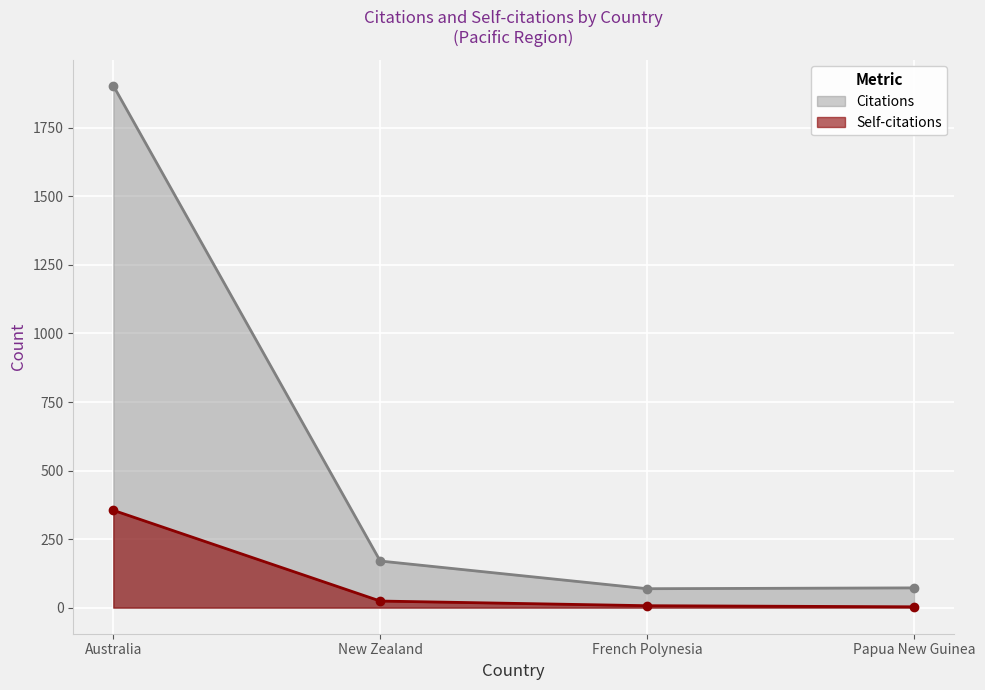

Count the number of categories in the chart.

4